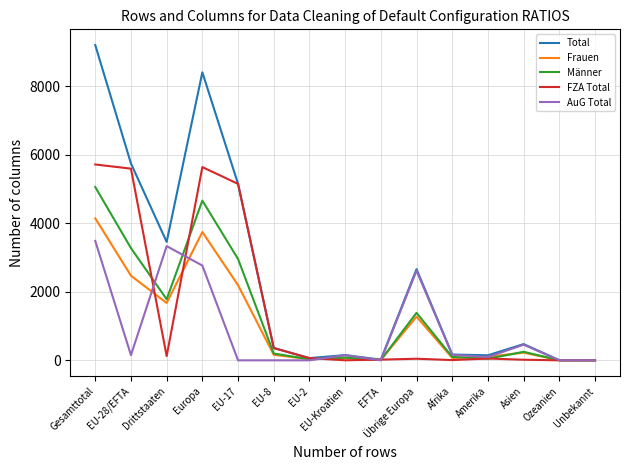

True or false: Total has a value of 2660 at Übrige Europa.

True